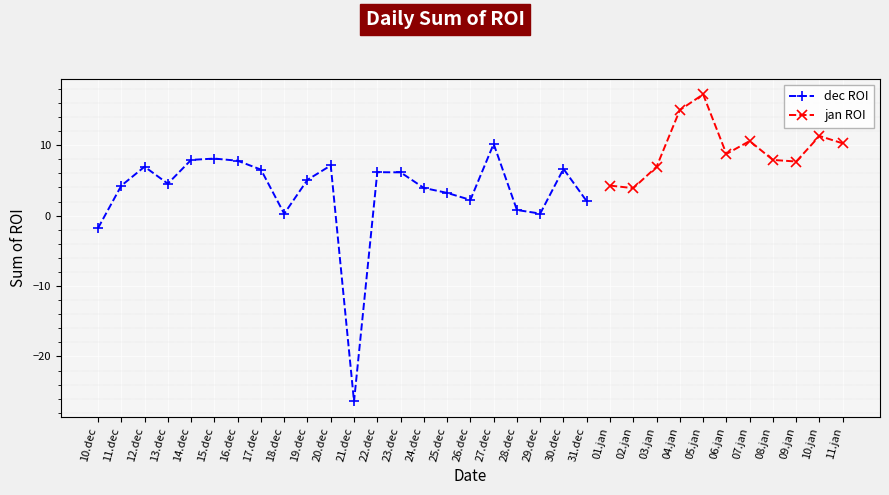

Is it true that dec ROI equals 7.4 at 19.dec?

False